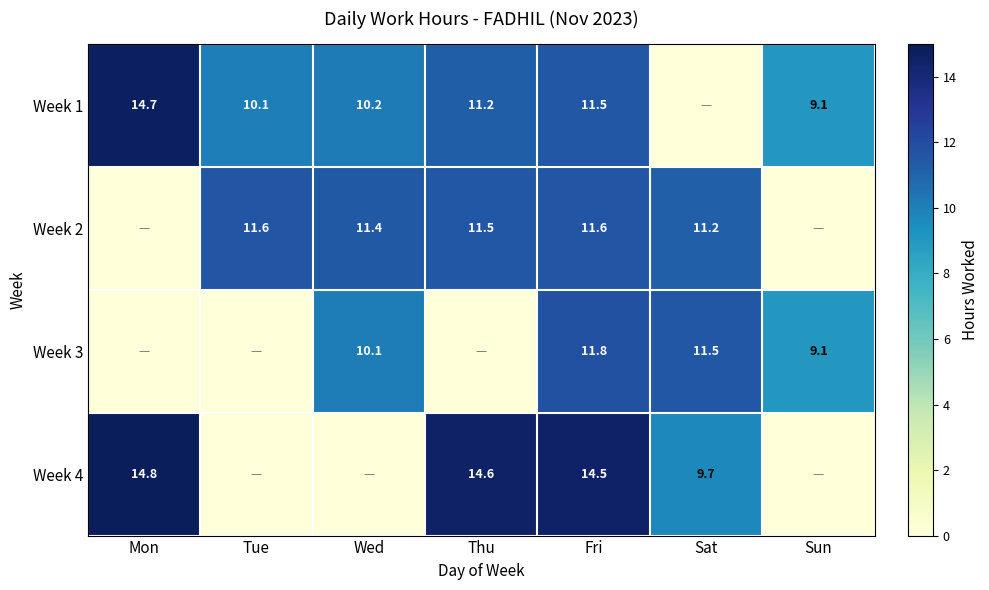

The Week 2 series shows 18.5 at Wed. True or false?

False